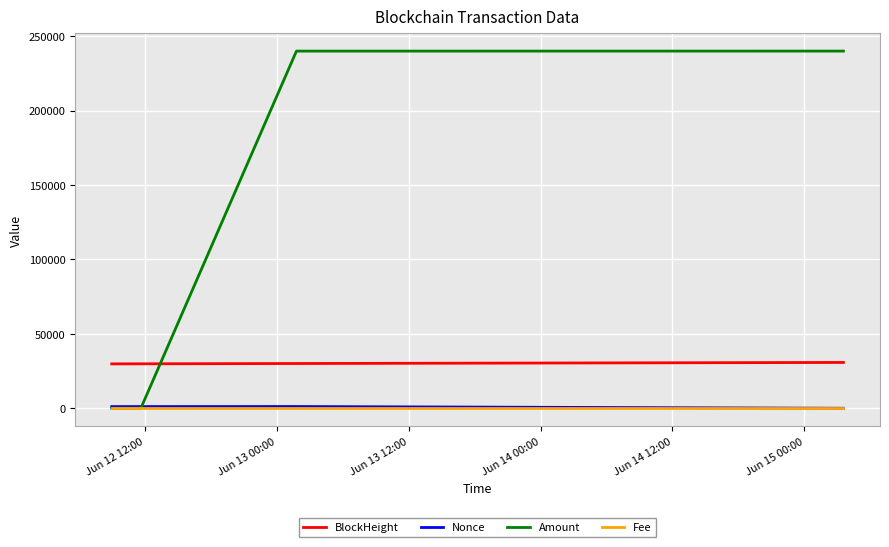

True or false: BlockHeight and Fee intersect in this chart.

False